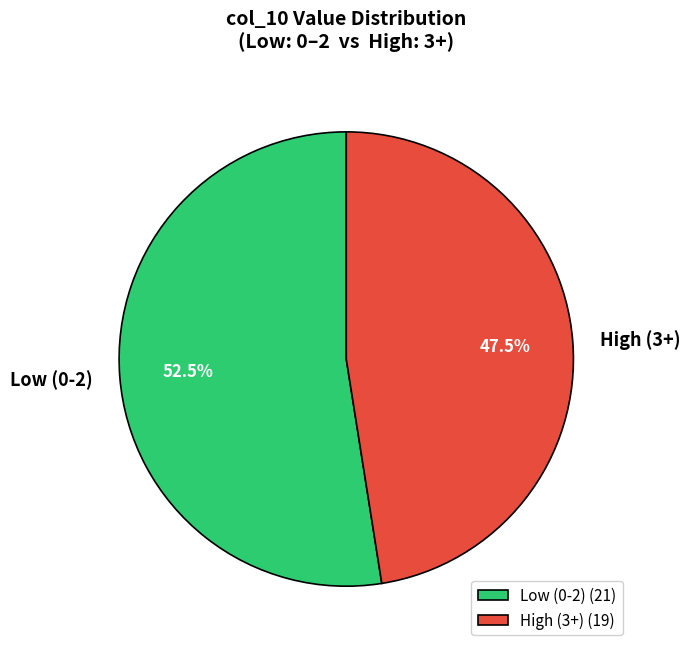

Is there a majority slice in this chart?

Yes